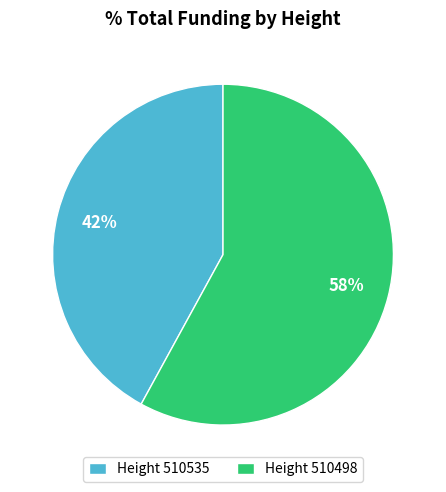

How many segments does this pie chart have?

2